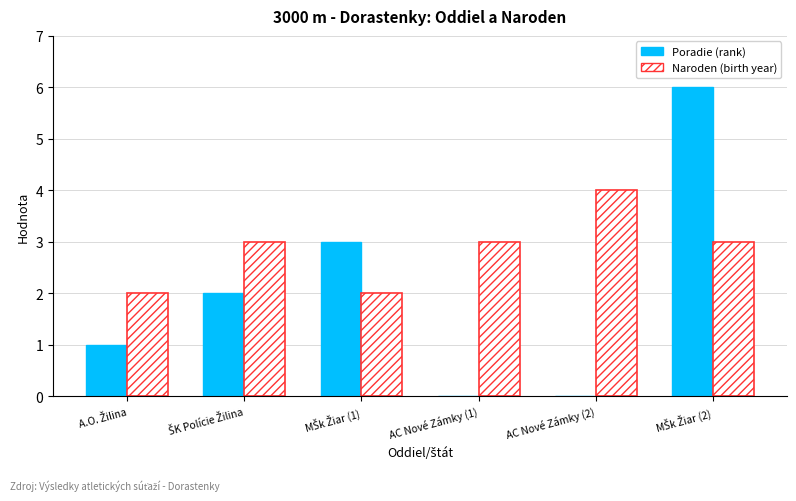

The Naroden (birth year) series shows 4 at AC Nové Zámky (2). True or false?

True